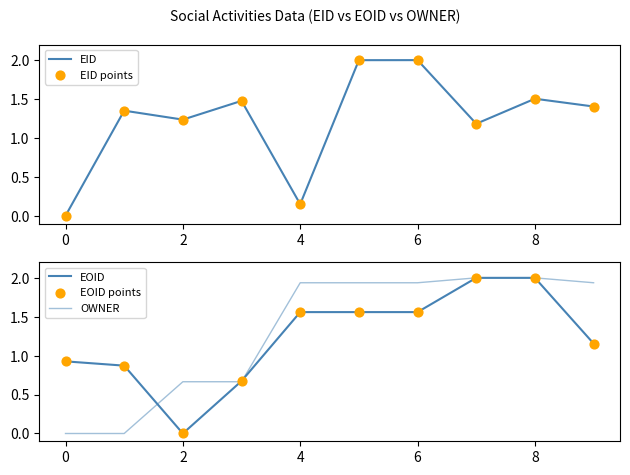

What are all the series names shown in the legend?

EID, EID points, EOID, OWNER, EOID points